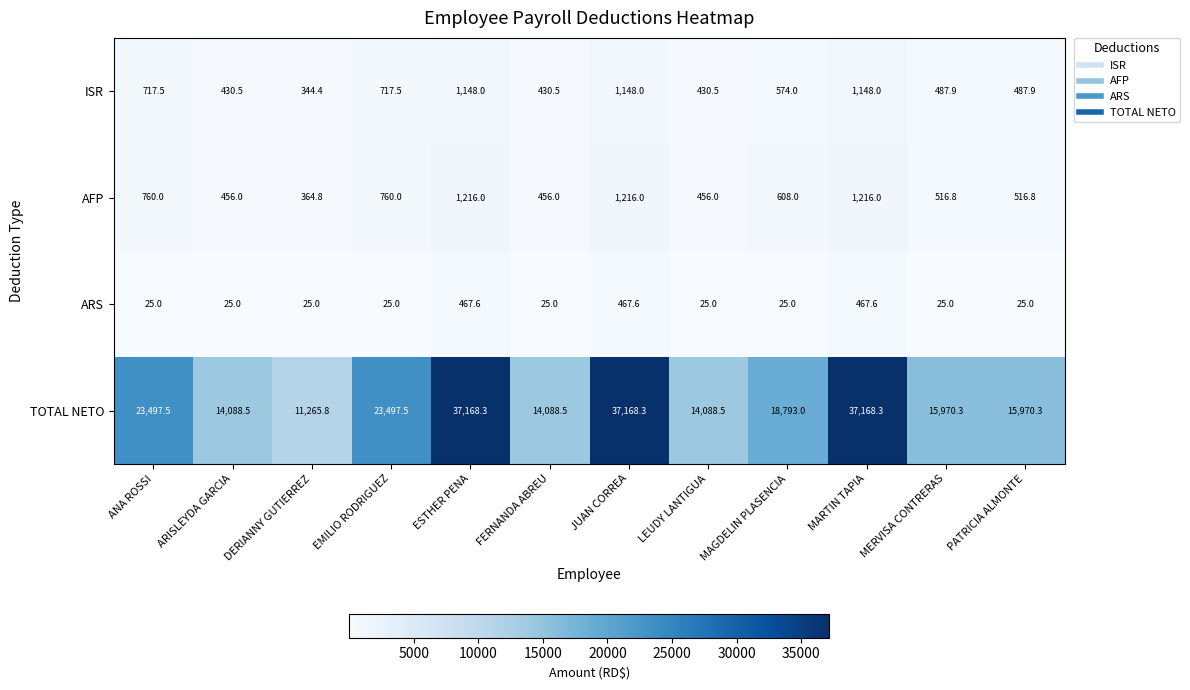

Count the number of categories in the chart.

12